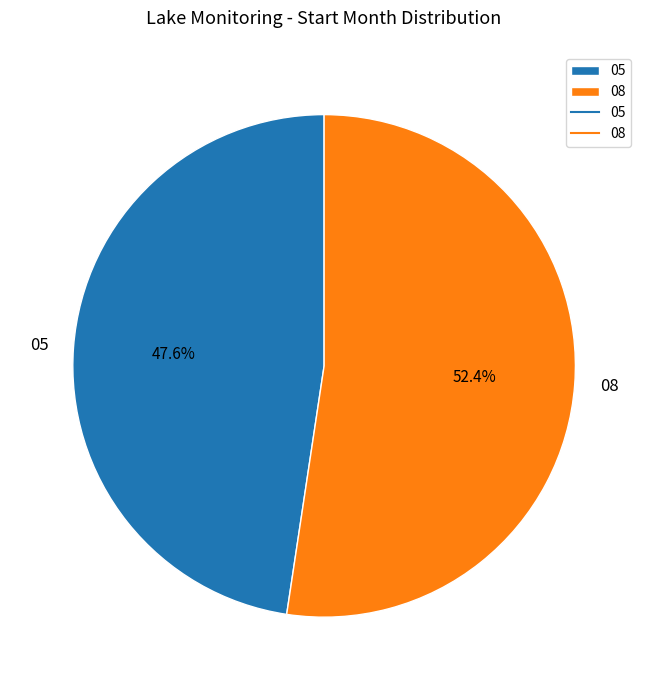

Does 08 represent more than half of the total?

Yes